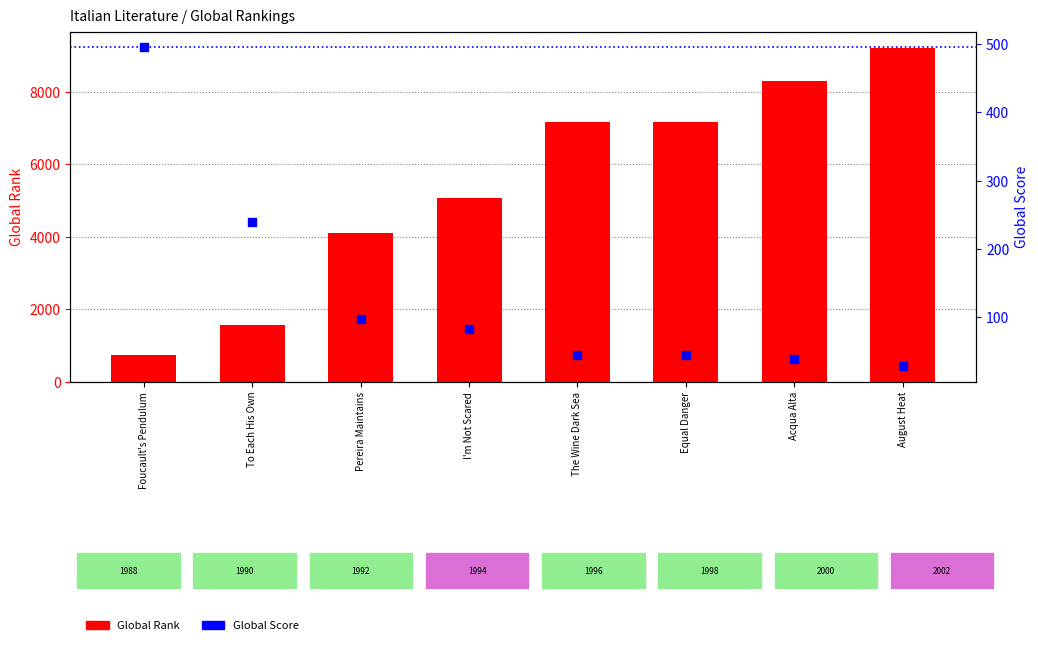

Which series reaches the minimum Y coordinate?

Global Score